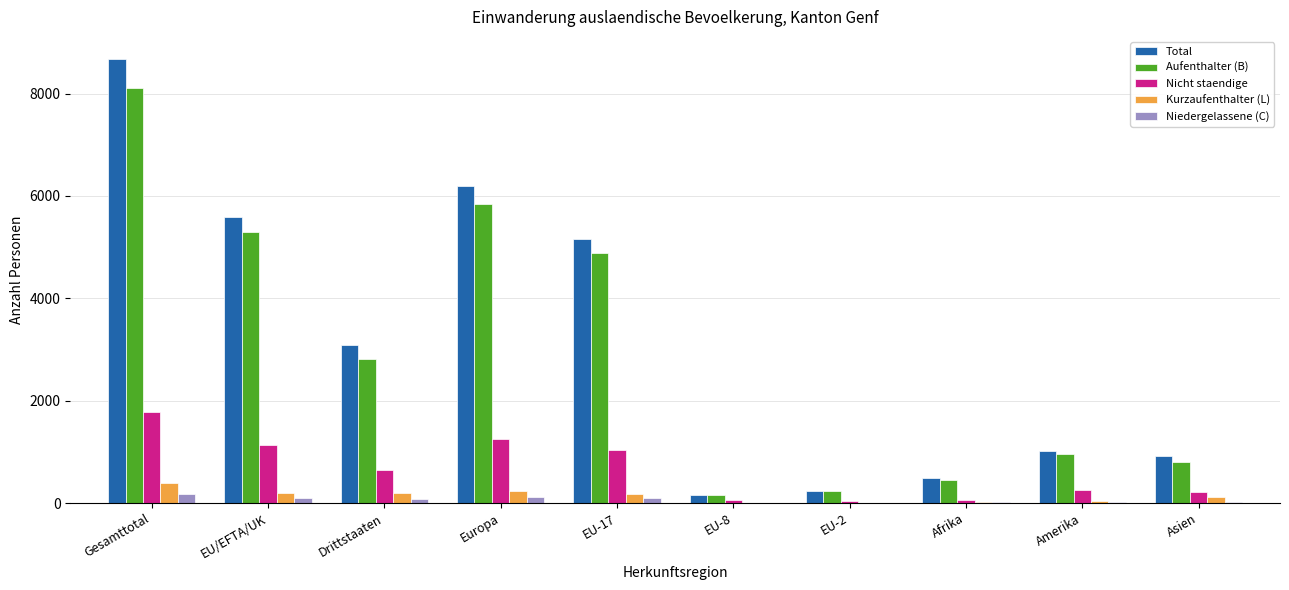

The Aufenthalter (B) series shows 5034 at Gesamttotal. True or false?

False